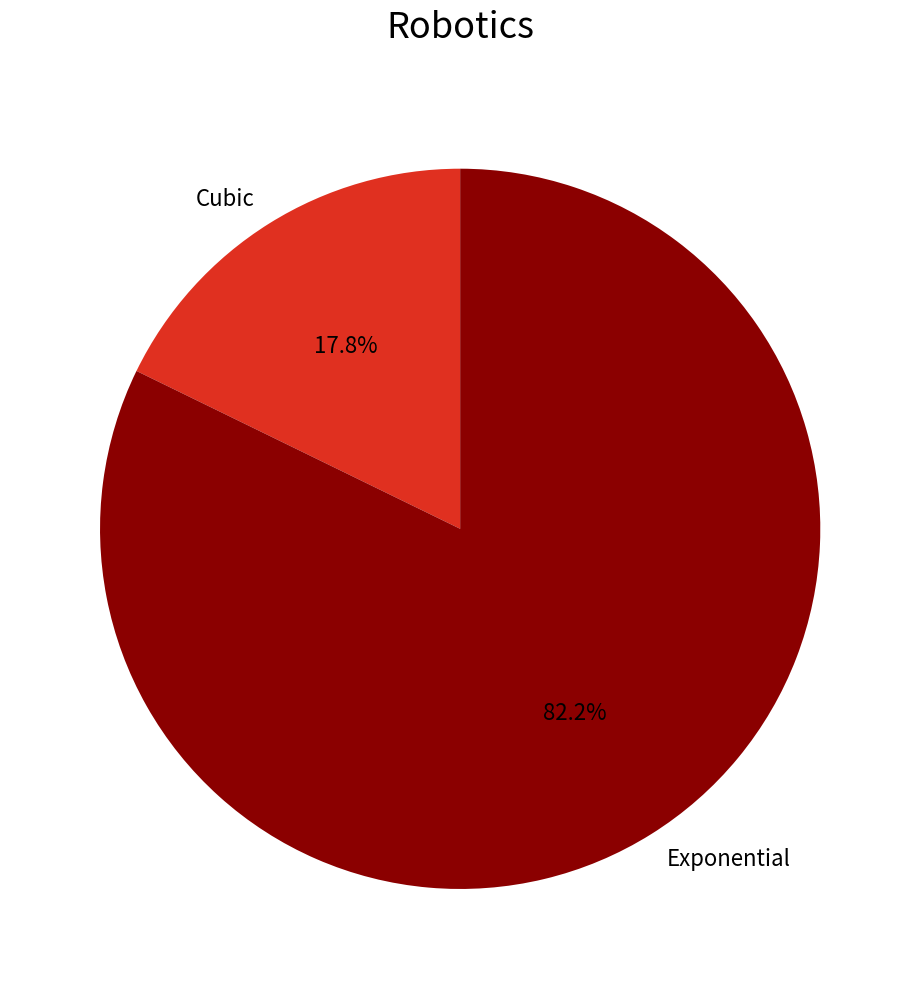

Rank the categories by value from lowest to highest.

Cubic, Exponential